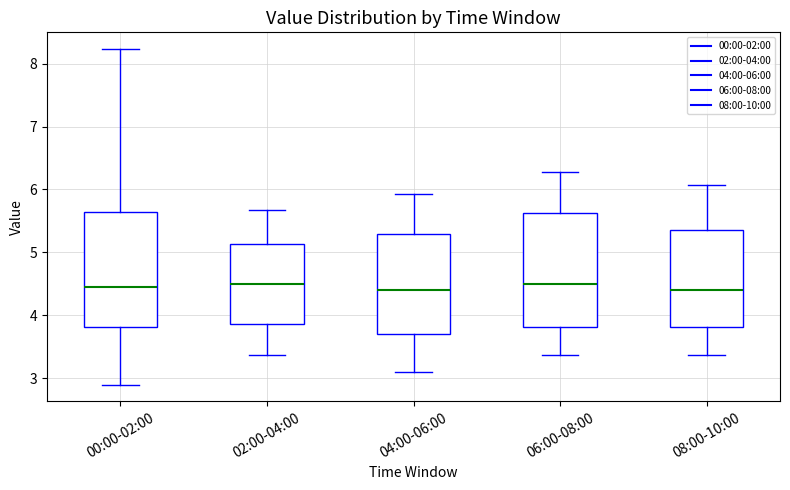

Where does the upper whisker of the box for 04:00-06:00 end on the y-axis? The values are not printed on the chart, so give them approximately, as read against the axis.

5.9